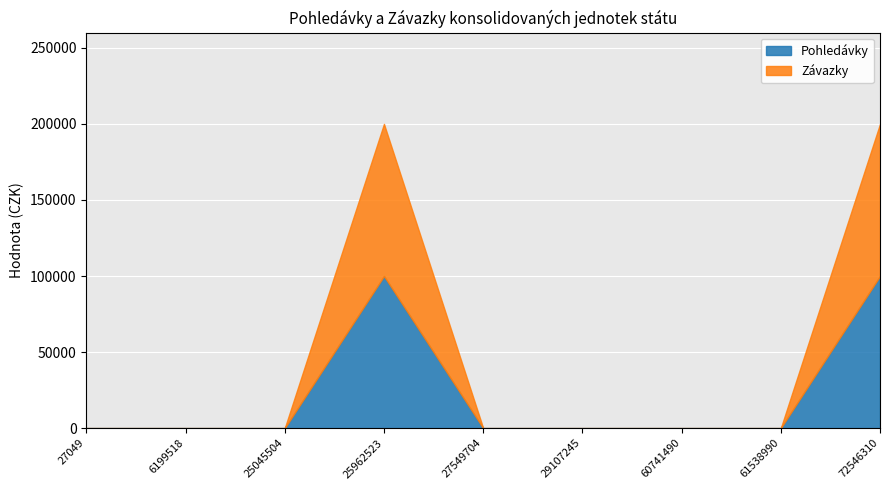

What is the difference between the maximum and minimum values in the Pohledávky series?

100000